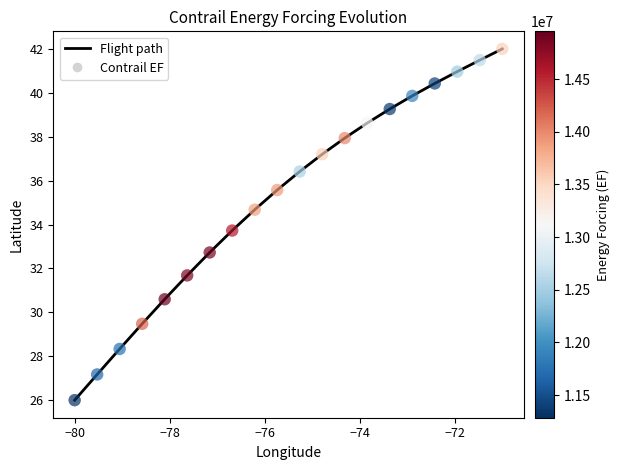

What is the maximum value shown in the chart?

42.0